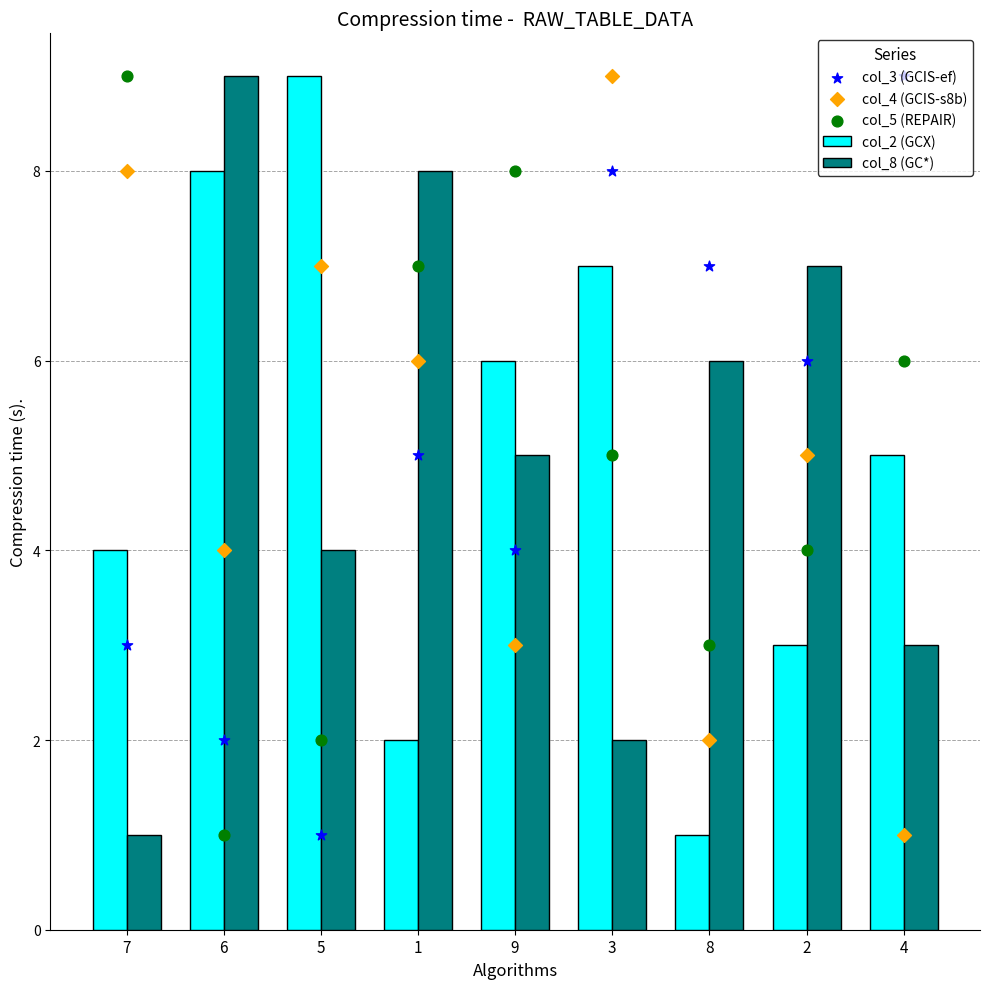

Which series contains the lowest Y value?

col_2 (GCX)